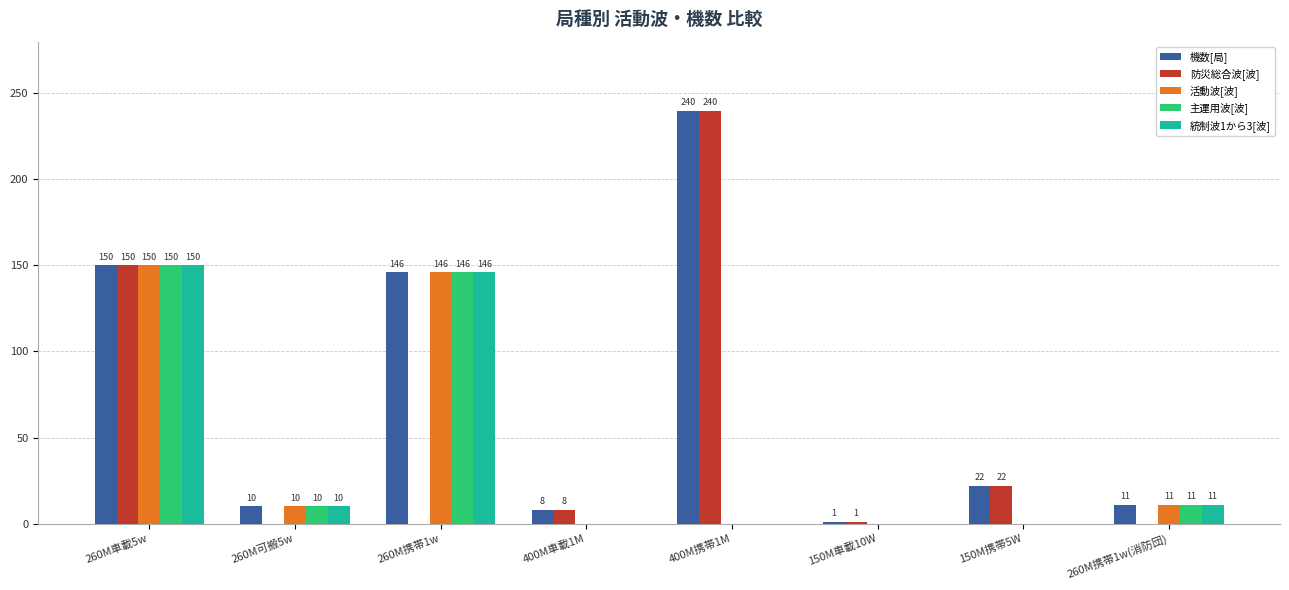

The 防災総合波[波] series shows 240 at 400M携帯1M. True or false?

True